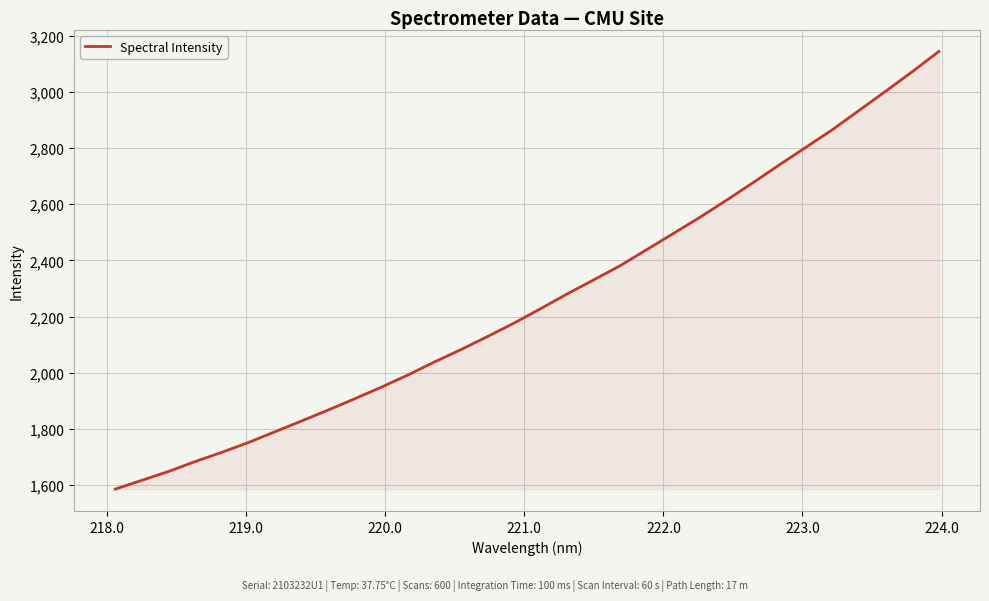

What is the greatest value displayed?

3143.7